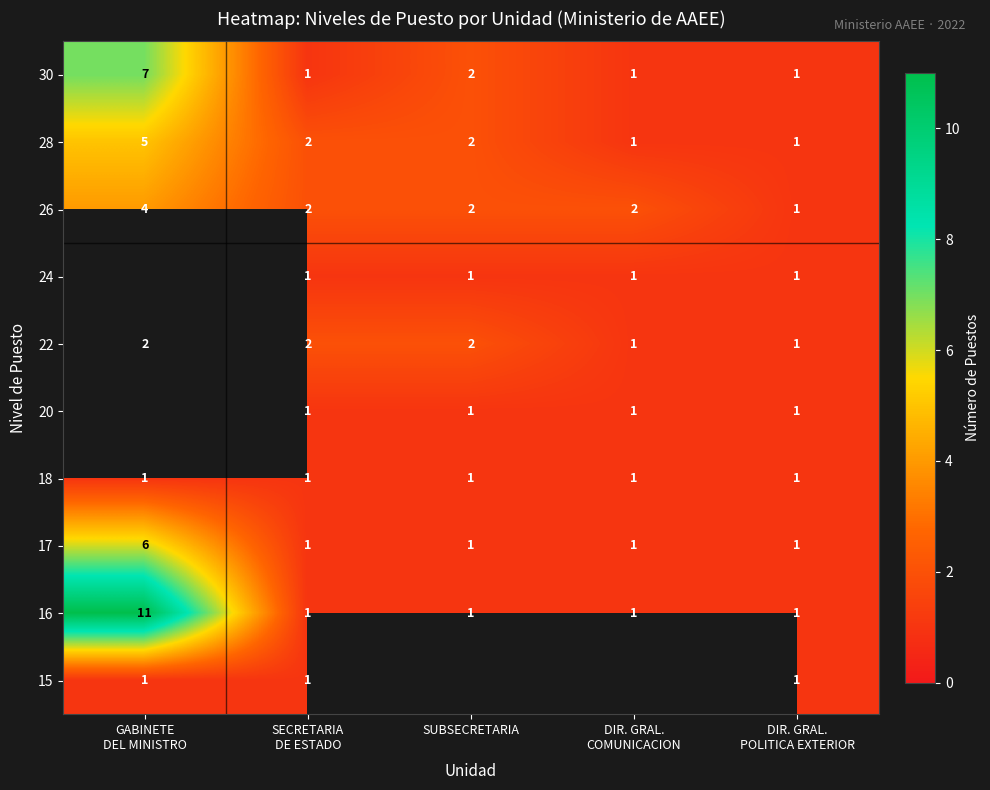

What is the maximum value for 30?

7